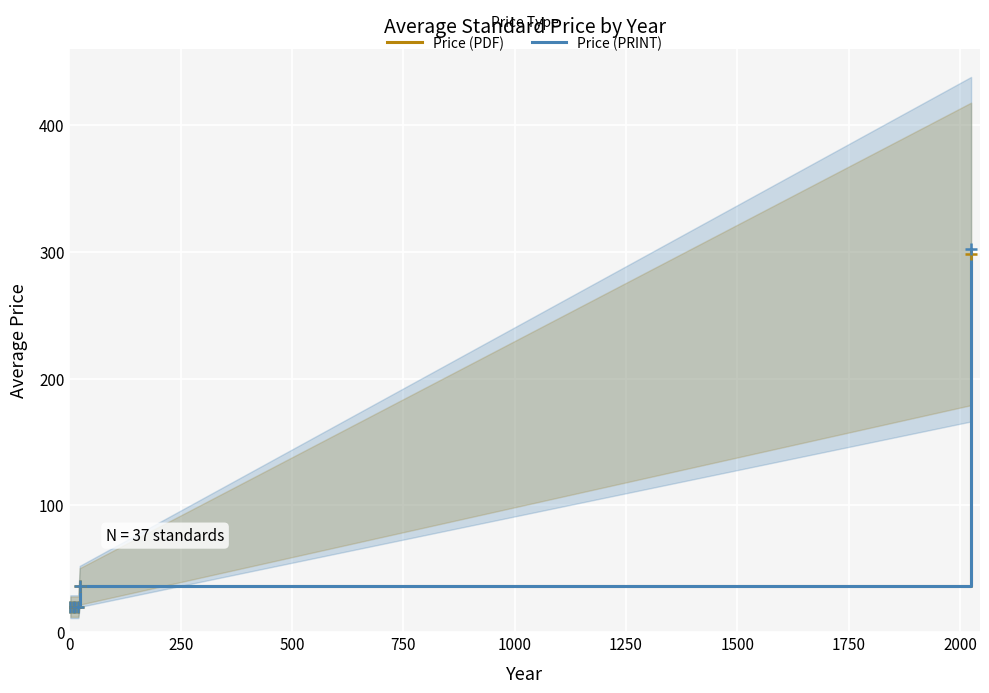

What is the value of the Price (PDF) point at the 3rd from the left?

20.0